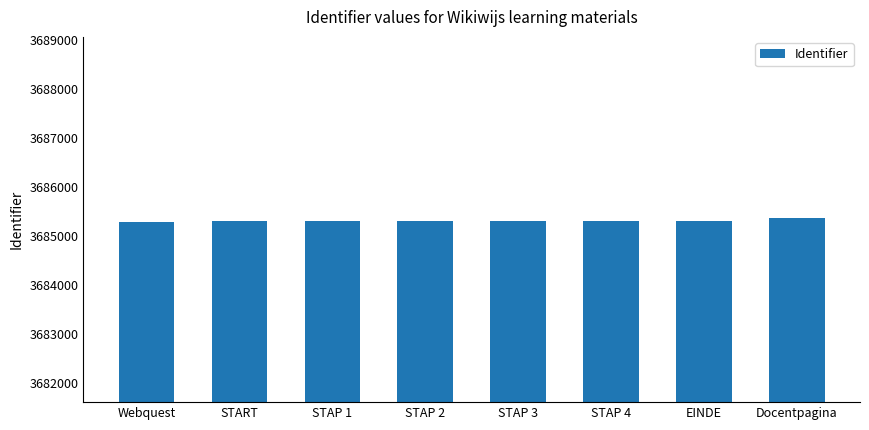

What is the label of the 3rd bar from the right?

STAP 4